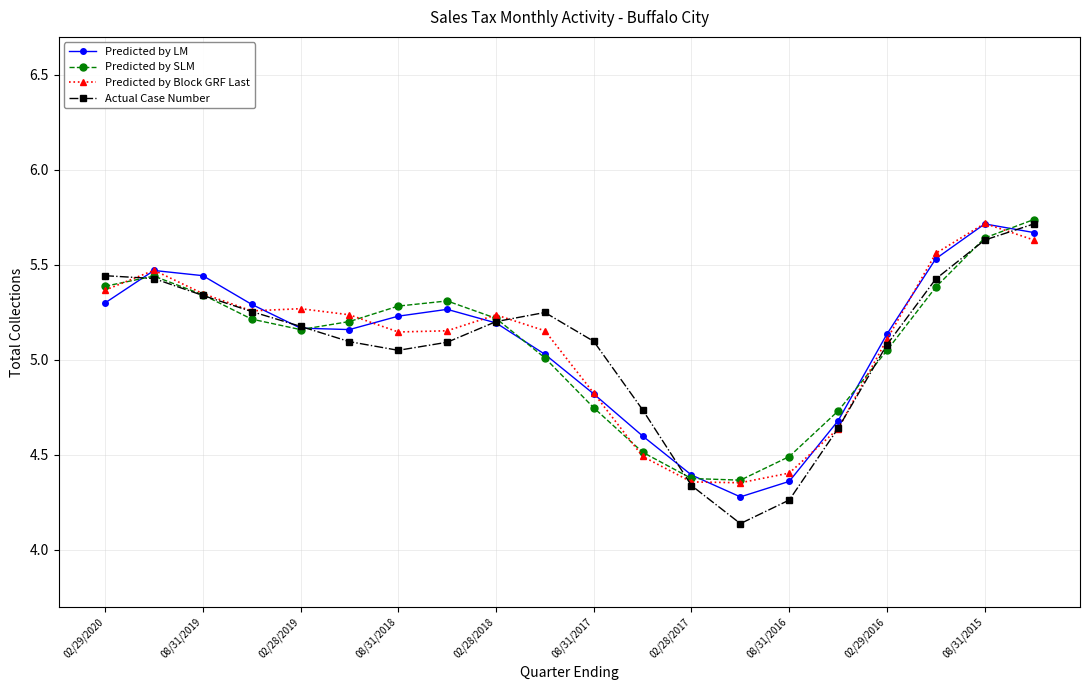

What are all the series names shown in the legend?

Predicted by LM, Predicted by SLM, Predicted by Block GRF Last, Actual Case Number